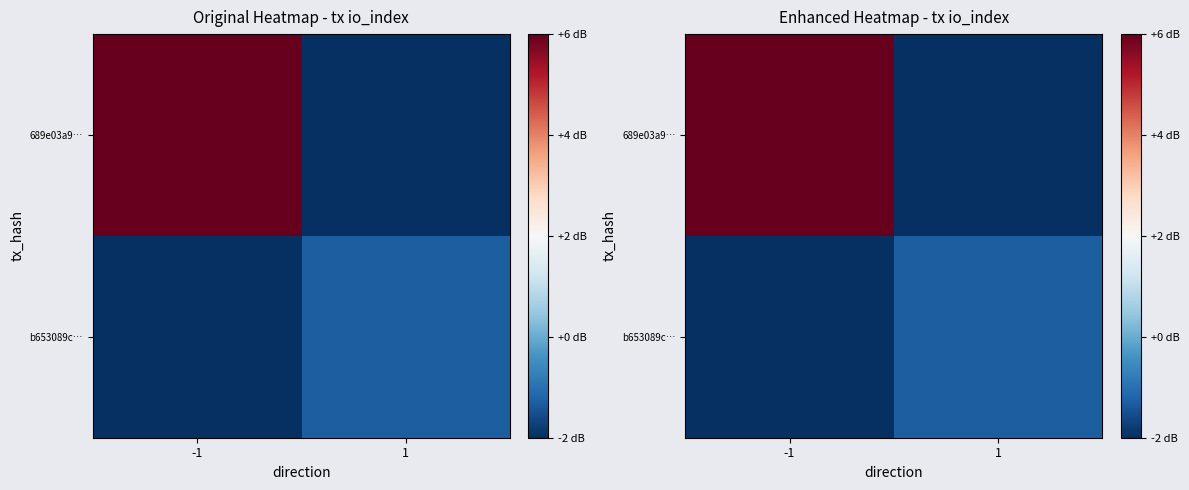

List the series in order of their overall mean, lowest first.

b653089c…, 689e03a9…